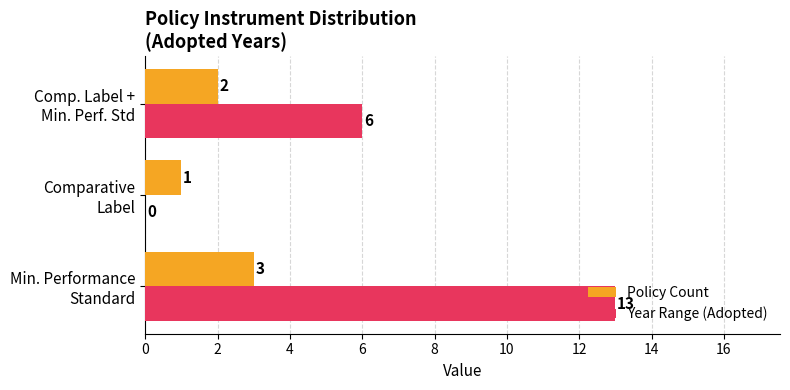

What is the maximum value for Year Range (Adopted)?

13